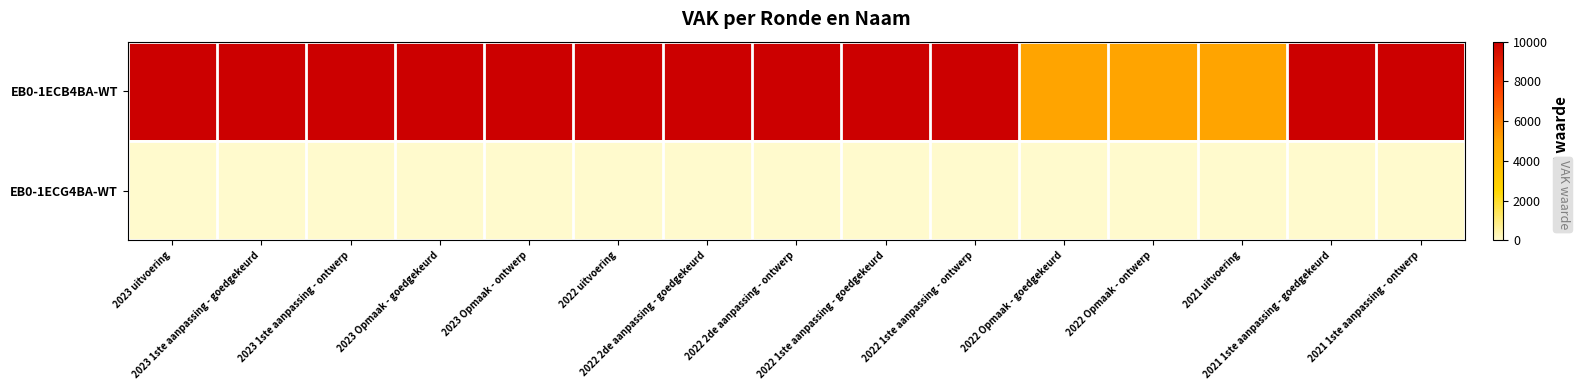

Which series has the widest spread of values?

EB0-1ECB4BA-WT